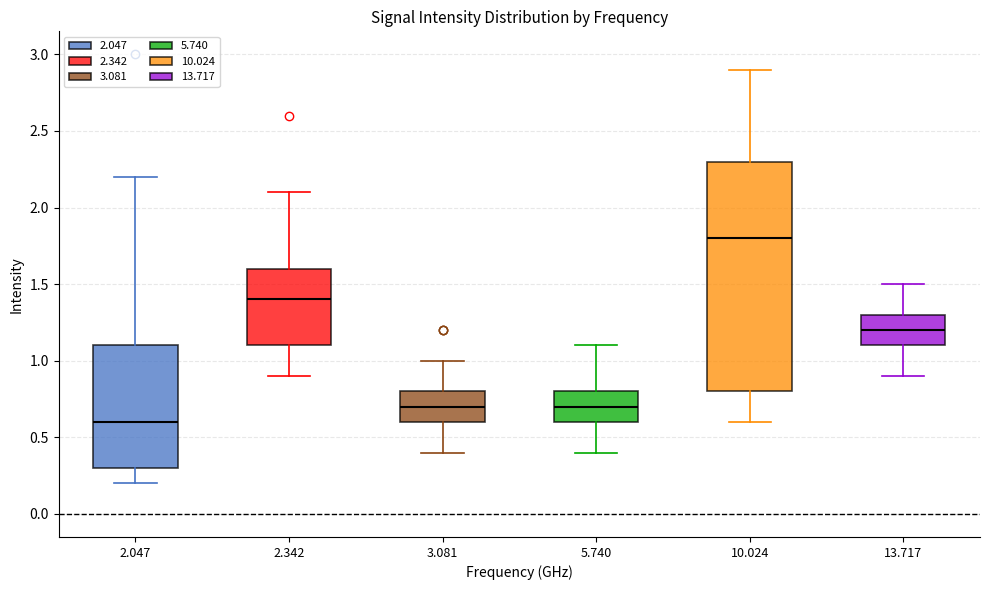

Where is the lower edge of the box at x = 13.717 on the y-axis? The values are not printed on the chart, so give them approximately, as read against the axis.

1.1